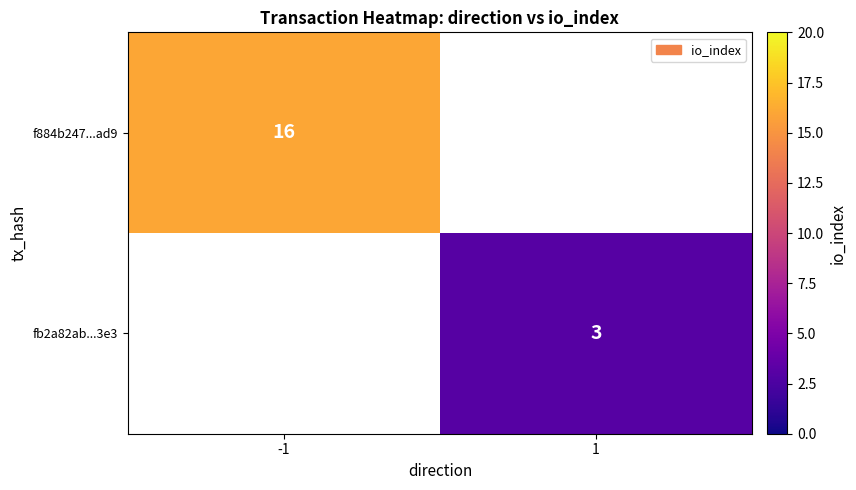

What is the smallest value displayed?

3.0